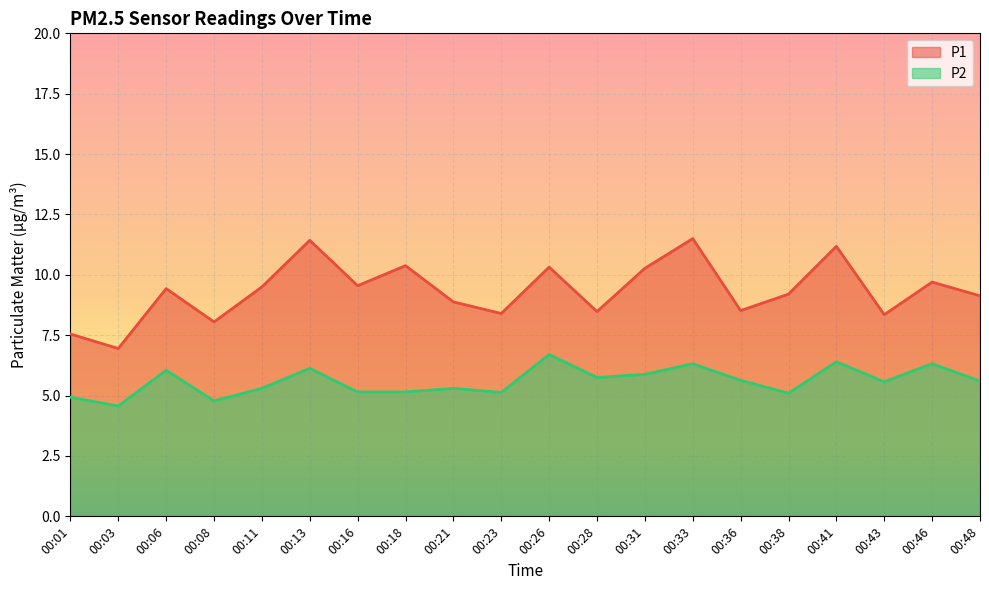

Rank the categories by P1 value from highest to lowest.

00:33, 00:13, 00:41, 00:18, 00:26, 00:31, 00:46, 00:16, 00:11, 00:06, 00:38, 00:48, 00:21, 00:36, 00:28, 00:23, 00:43, 00:08, 00:01, 00:03